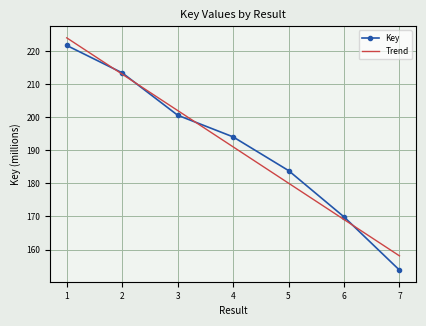

What is the value of the 5th point from the left?

183.9